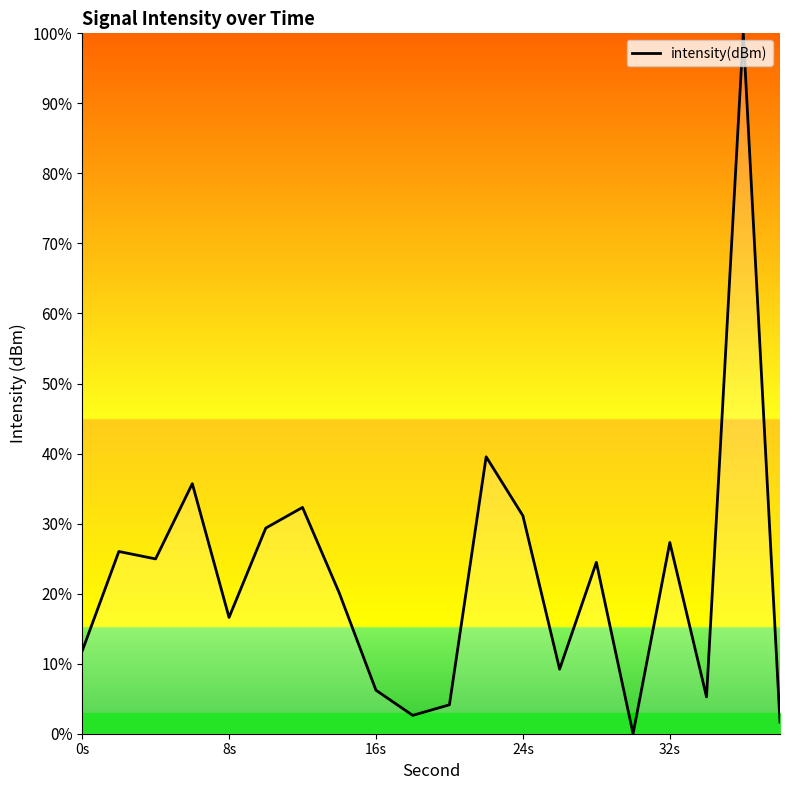

True or false: there are more than 1 points higher than both neighbors.

True